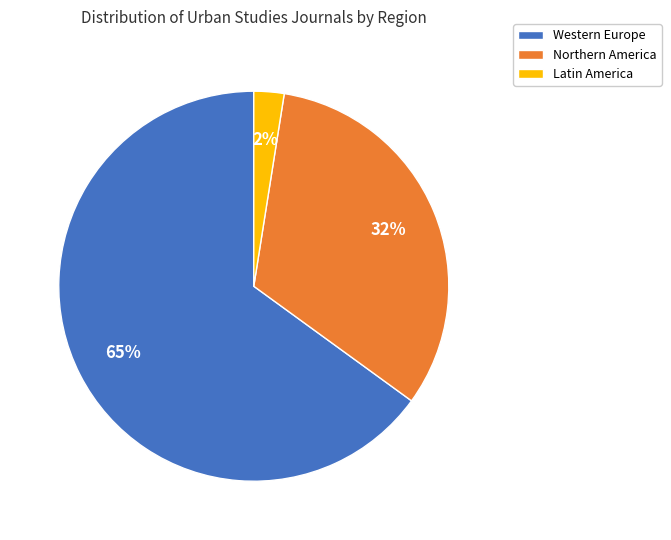

To the nearest percent, what is the average slice percentage?

33%